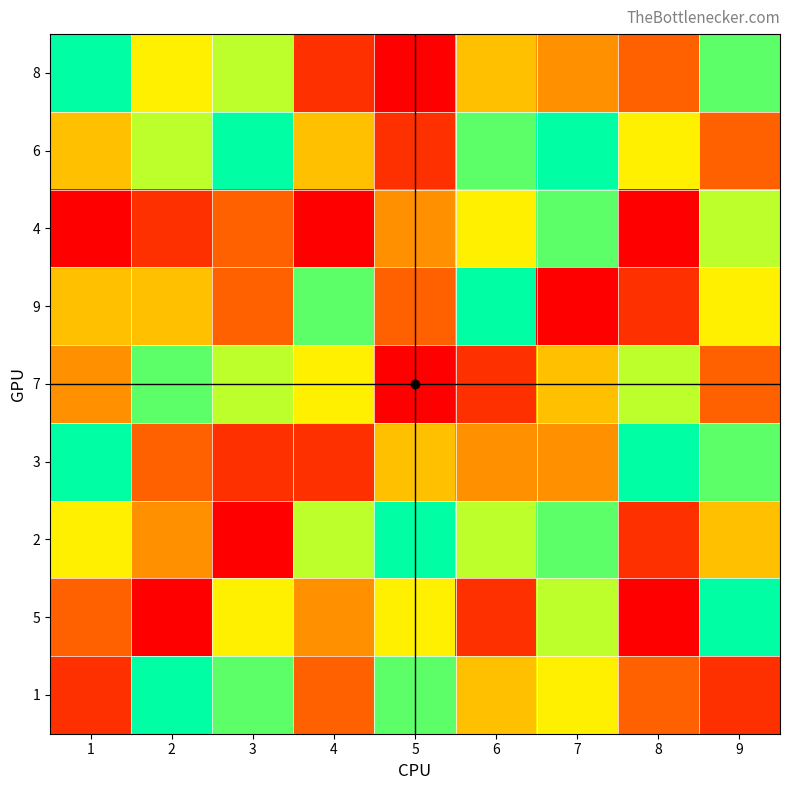

Which label corresponds to the smallest value in the chart?

5